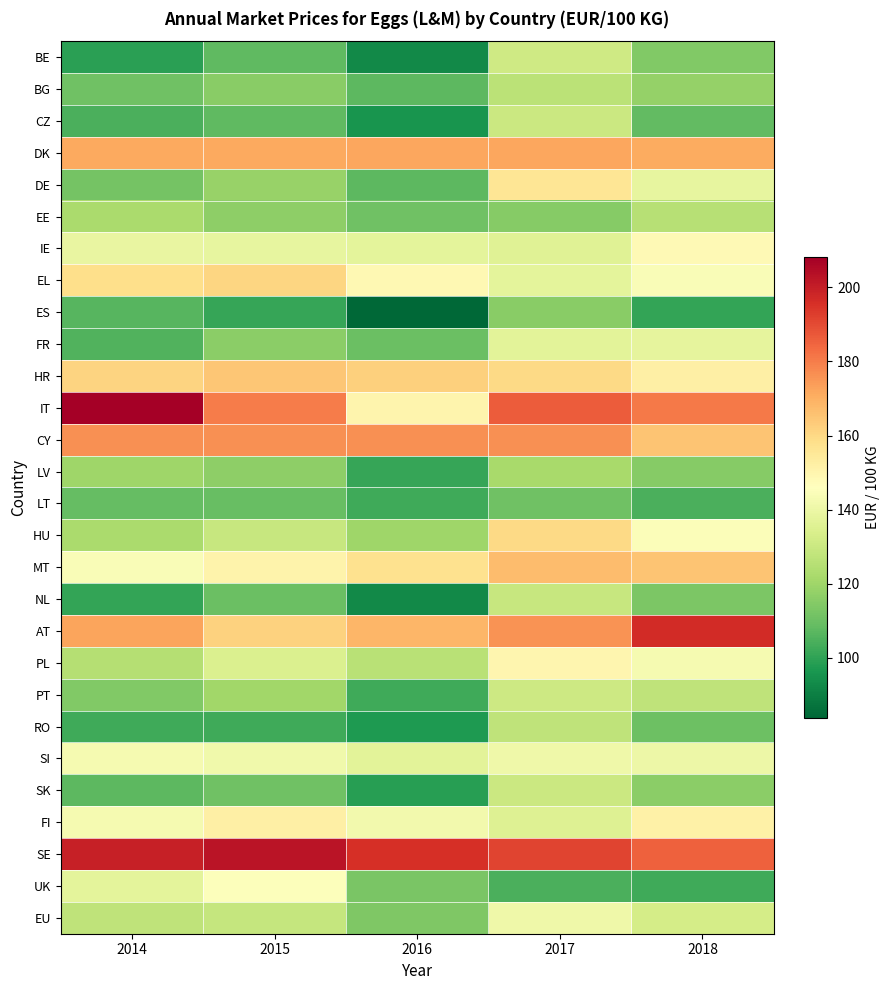

Reading left to right, what are all the values shown in this chart?

BE: 2014=99.2	2015=108.1	2016=92.7	2017=131.2	2018=114.1
BG: 2014=110.7	2015=115.6	2016=107.6	2017=126.4	2018=118.0
CZ: 2014=104.4	2015=107.9	2016=95.8	2017=130.2	2018=108.4
DK: 2014=171.7	2015=171.6	2016=172.0	2017=172.1	2018=171.2
DE: 2014=112.0	2015=118.7	2016=107.5	2017=155.7	2018=138.7
EE: 2014=122.3	2015=116.6	2016=111.0	2017=115.0	2018=125.3
IE: 2014=139.0	2015=138.6	2016=137.4	2017=136.1	2018=148.2
EL: 2014=158.2	2015=161.0	2016=148.9	2017=137.8	2018=144.4
ES: 2014=106.3	2015=101.1	2016=83.9	2017=115.5	2018=100.8
FR: 2014=105.6	2015=116.0	2016=110.1	2017=137.2	2018=138.0
HR: 2014=161.0	2015=164.6	2016=162.3	2017=160.0	2018=152.2
IT: 2014=208.1	2015=180.2	2016=150.0	2017=186.5	2018=180.8
CY: 2014=176.2	2015=176.2	2016=176.1	2017=176.4	2018=165.3
LV: 2014=120.0	2015=116.8	2016=101.4	2017=122.1	2018=115.3
LT: 2014=109.1	2015=109.3	2016=102.4	2017=110.9	2018=104.4
HU: 2014=122.4	2015=129.5	2016=120.3	2017=160.0	2018=145.0
MT: 2014=144.1	2015=150.4	2016=157.3	2017=167.3	2018=165.1
NL: 2014=100.8	2015=109.9	2016=93.1	2017=129.0	2018=113.1
AT: 2014=172.3	2015=161.6	2016=168.7	2017=175.7	2018=196.6
PL: 2014=125.0	2015=134.5	2016=125.7	2017=149.8	2018=142.8
PT: 2014=114.1	2015=120.5	2016=102.7	2017=130.9	2018=127.4
RO: 2014=102.7	2015=102.8	2016=97.2	2017=127.3	2018=110.4
SI: 2014=142.7	2015=141.4	2016=137.1	2017=141.1	2018=140.6
SK: 2014=107.6	2015=110.9	2016=98.9	2017=130.5	2018=116.2
FI: 2014=142.9	2015=151.9	2016=141.9	2017=135.6	2018=151.4
SE: 2014=199.6	2015=202.5	2016=195.8	2017=191.3	2018=185.4
UK: 2014=137.5	2015=145.2	2016=112.6	2017=104.4	2018=102.6
EU: 2014=127.6	2015=128.9	2016=113.8	2017=140.9	2018=132.7